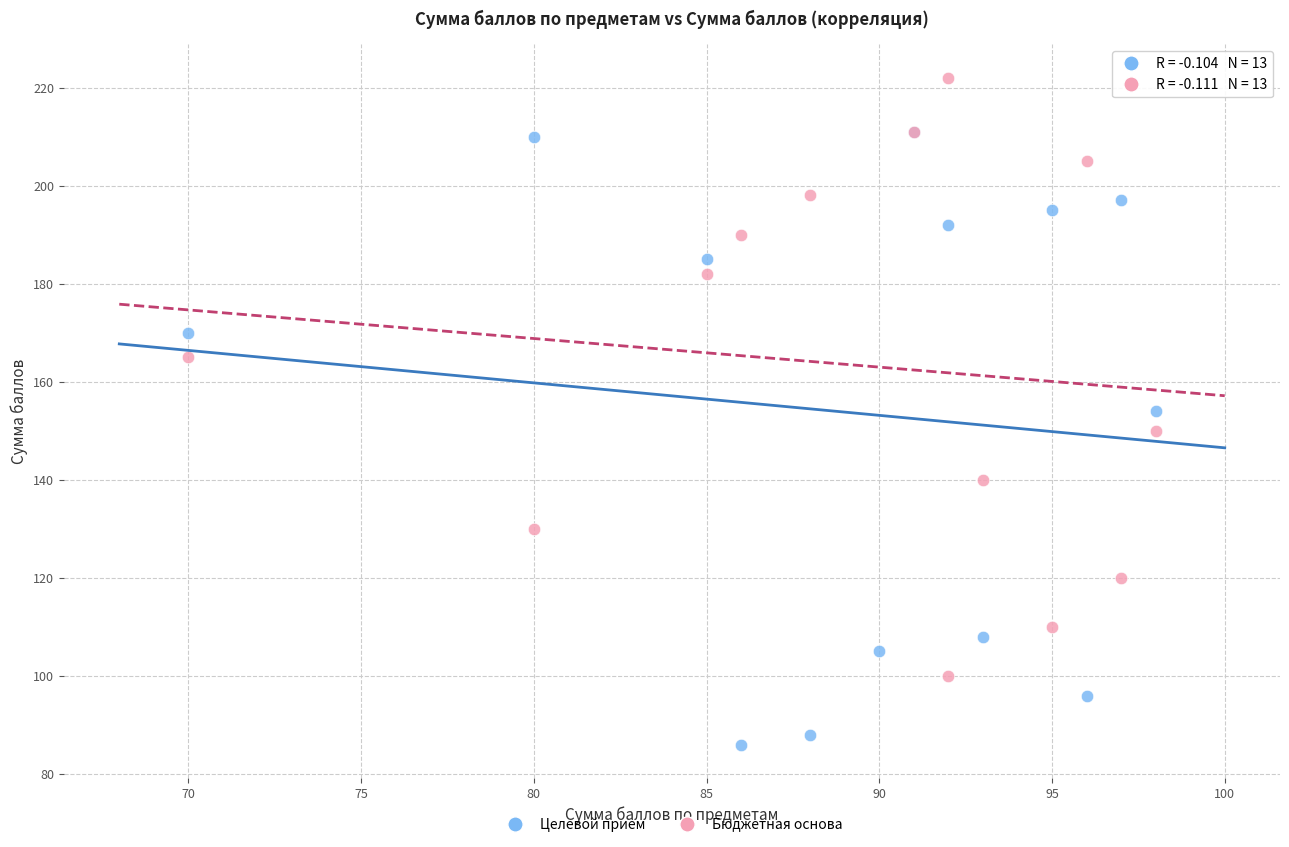

Which series contains the highest Y value?

Бюджетная основа